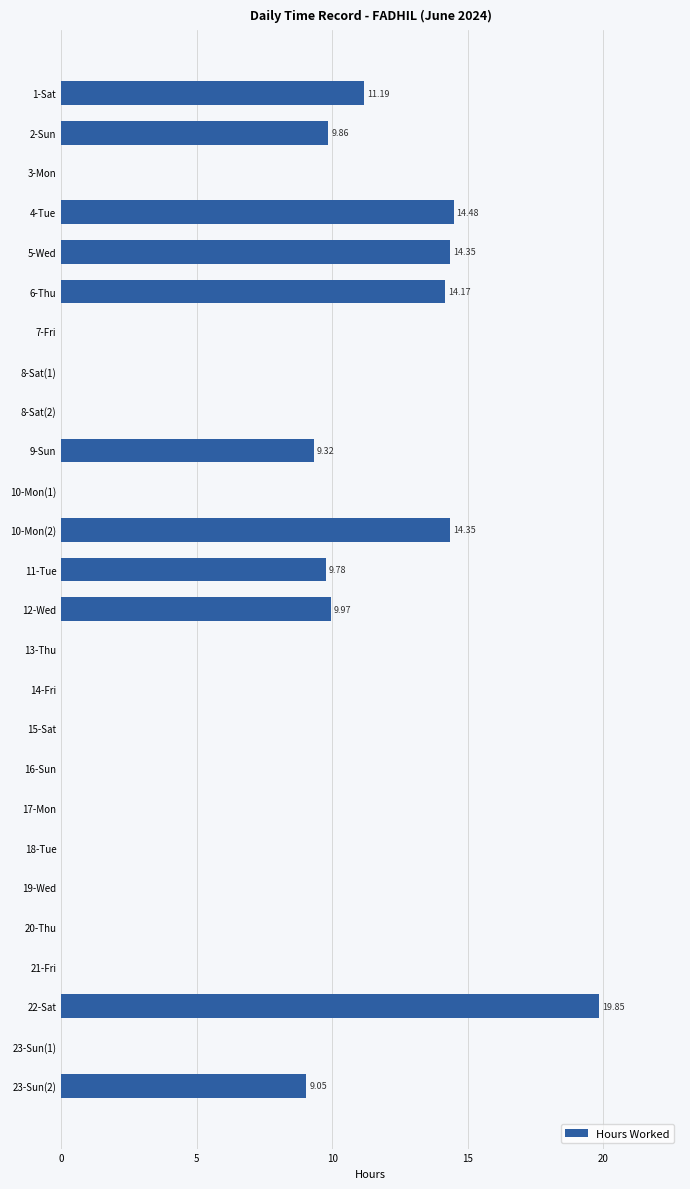

What is the change in value from 9-Sun to 22-Sat?

+10.5